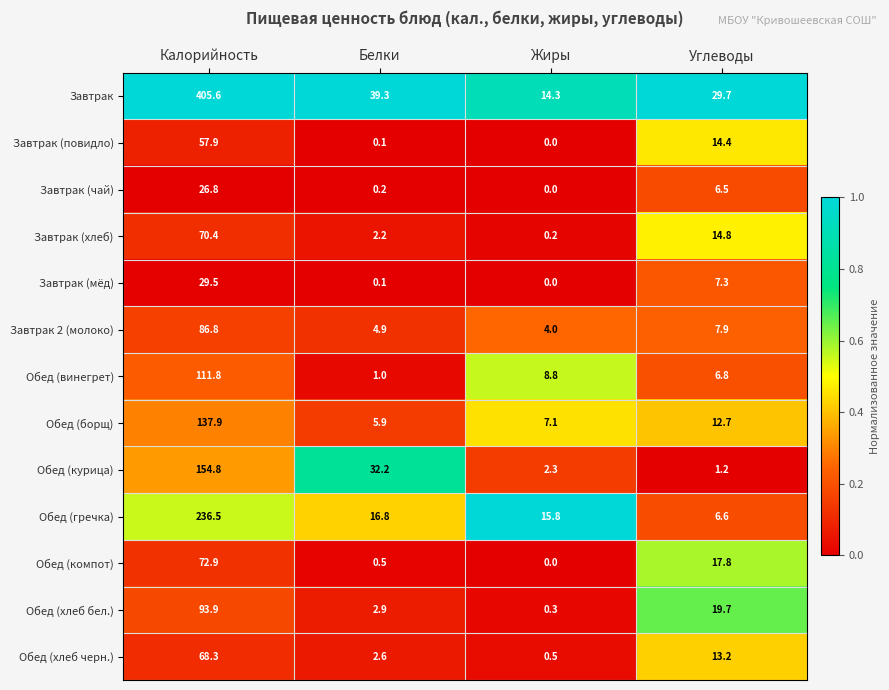

At which label is Обед (курица) closest to 78?

Белки